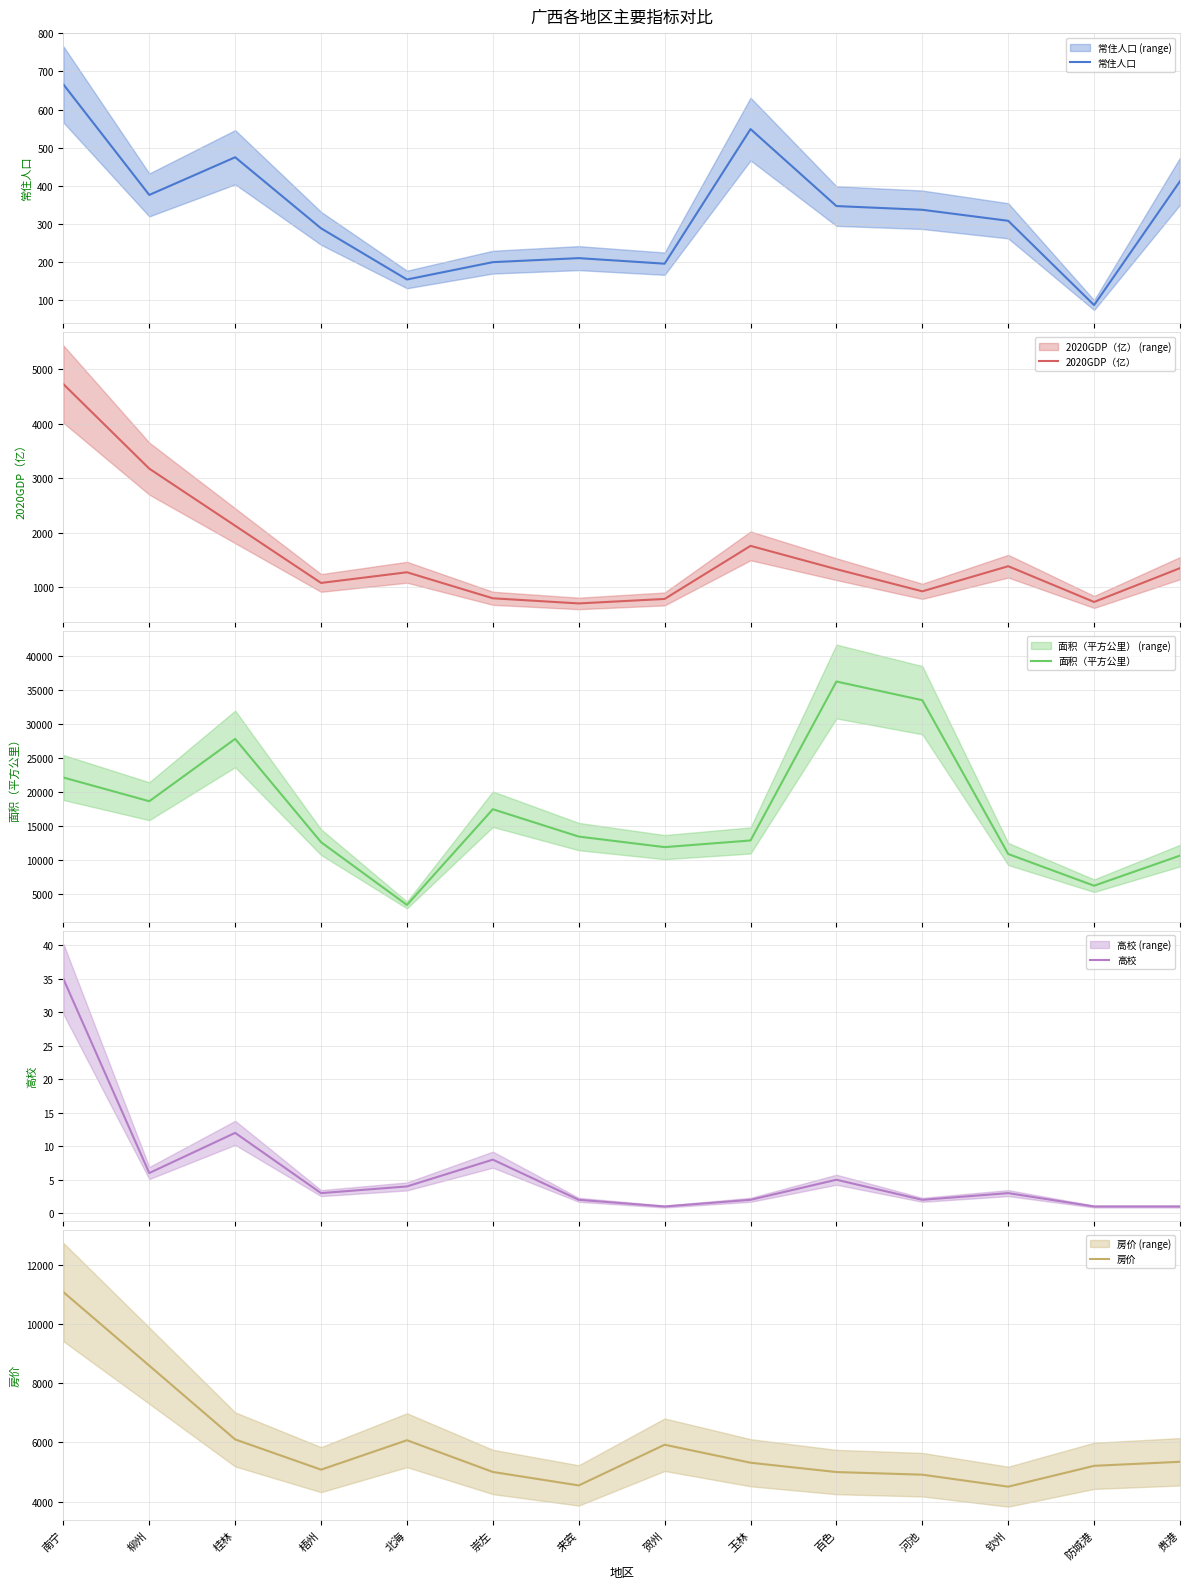

What position from the right is 崇左?

9